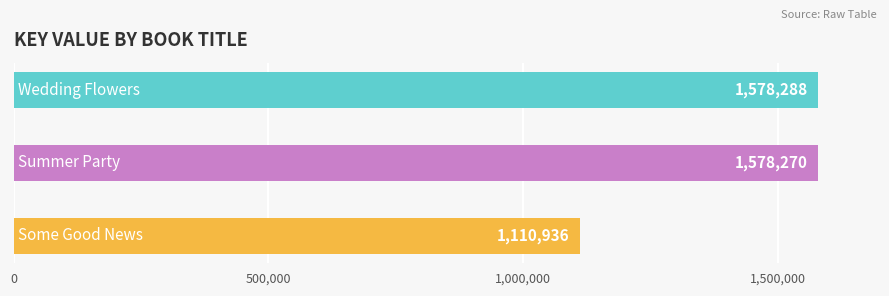

Which has a higher value, Wedding Flowers or Summer Party?

Wedding Flowers